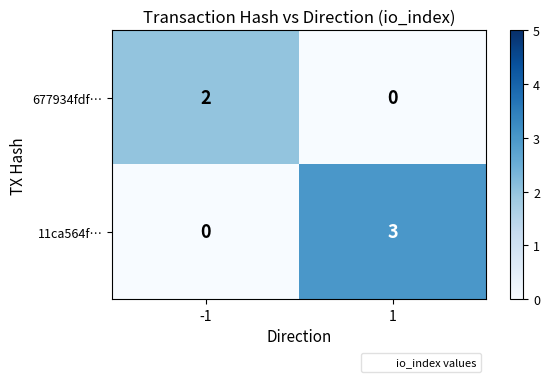

Between -1 and 1, which series saw the biggest shift?

11ca564f…